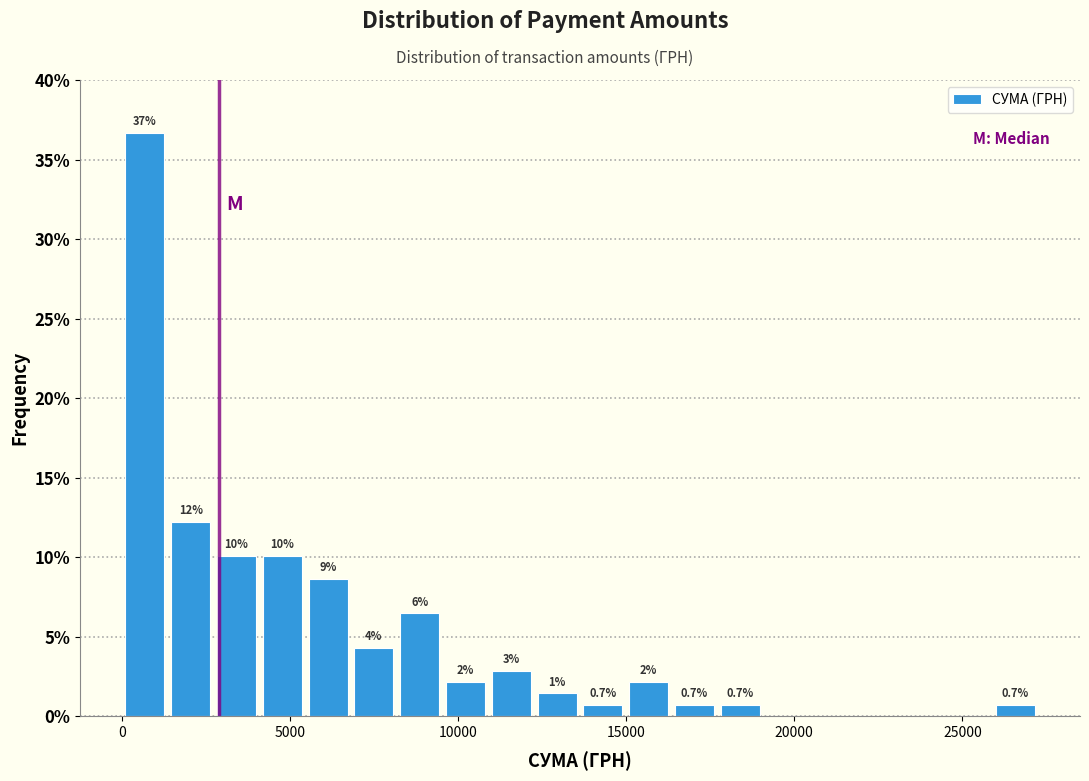

Read against the x-axis, roughly where is the centre of the tallest bar?

500